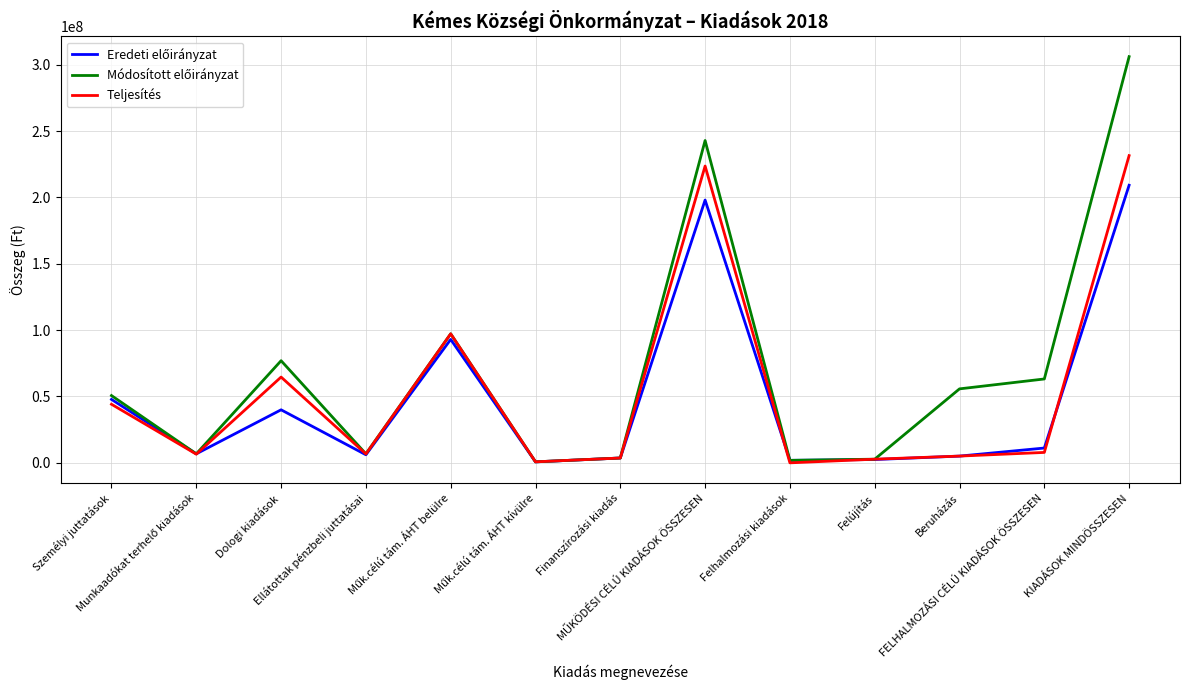

What is the greatest value displayed?

306094055